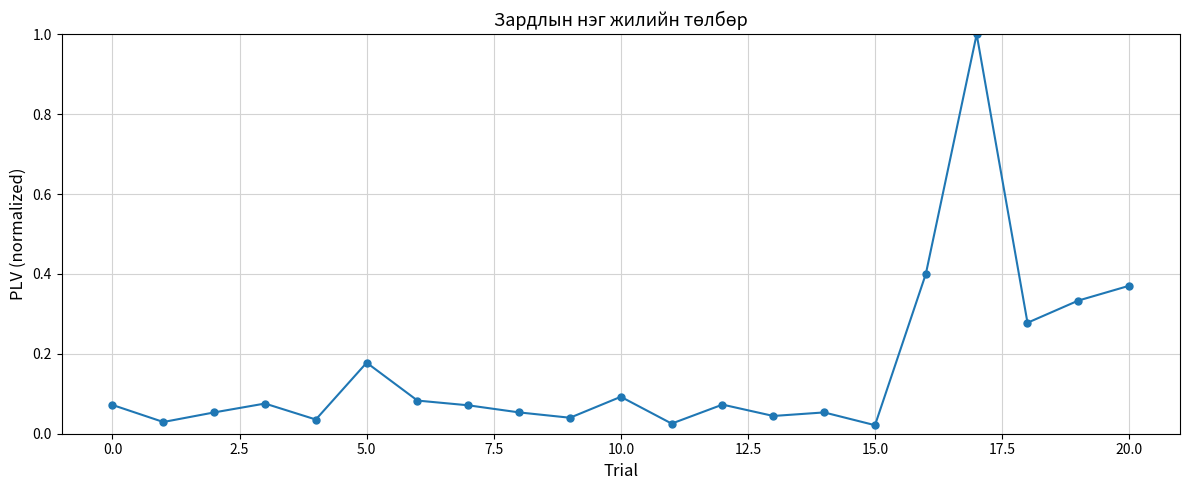

What is the greatest value displayed?

1.0